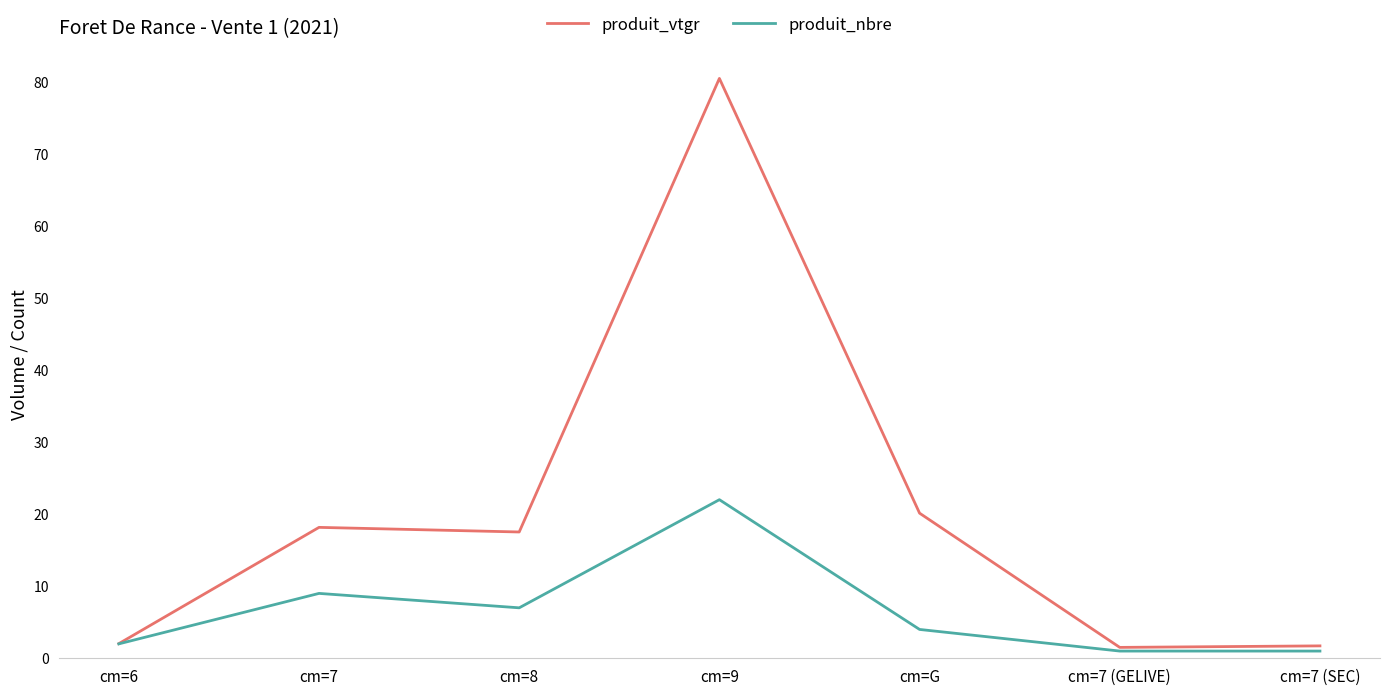

At which category is the sum across all series the highest?

cm=9